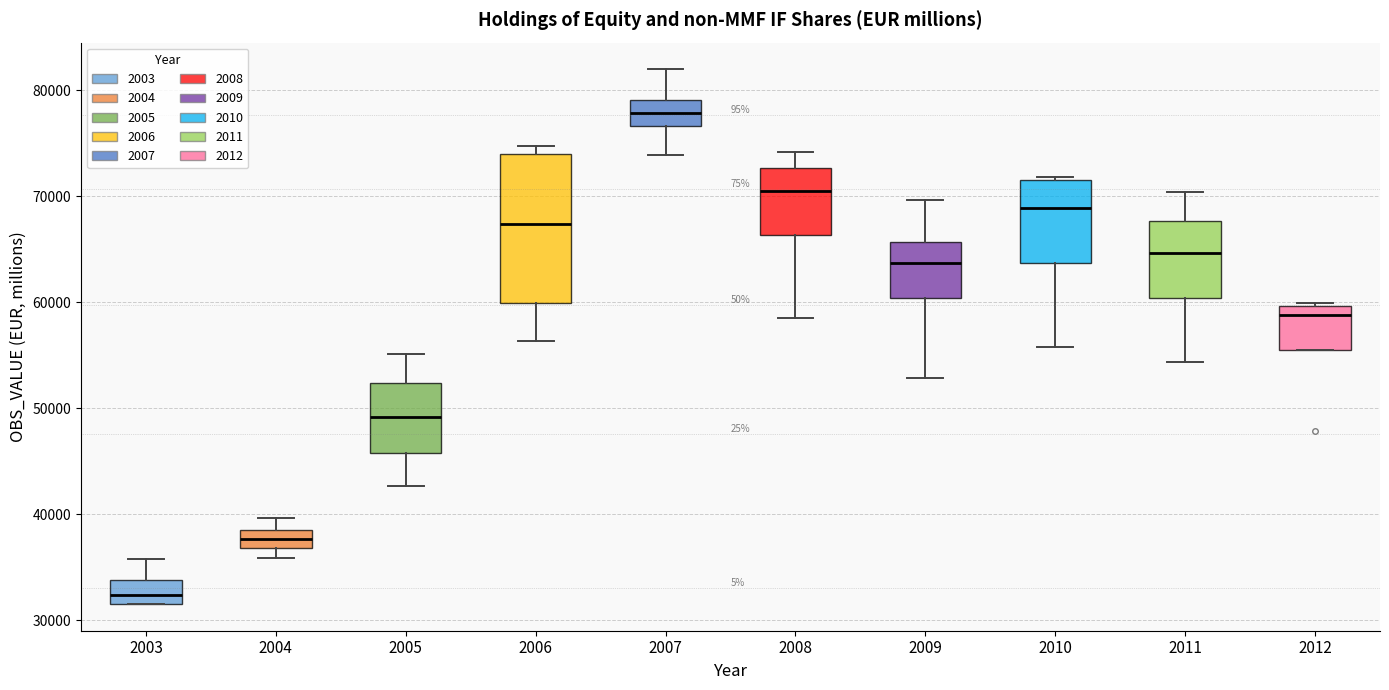

Reading left to right, read every box against the y-axis: the position of its median line, the range the box covers, and the ends of its whiskers. The values are not printed on the chart, so give them approximately, as read against the axis.

2003: median 32000 (inside the box), box 32000 to 34000, whiskers 32000 to 36000
2004: median 38000 (inside the box), box 37000 to 38000, whiskers 36000 to 40000
2005: median 49000, box 46000 to 52000, whiskers 43000 to 55000
2006: median 67000, box 60000 to 74000, whiskers 56000 to 75000
2007: median 78000, box 77000 to 79000, whiskers 74000 to 82000
2008: median 71000, box 66000 to 73000, whiskers 59000 to 74000
2009: median 64000, box 60000 to 66000, whiskers 53000 to 70000
2010: median 69000, box 64000 to 72000, whiskers 56000 to 72000
2011: median 65000, box 60000 to 68000, whiskers 54000 to 70000
2012: median 59000, box 56000 to 60000, whiskers 56000 to 60000